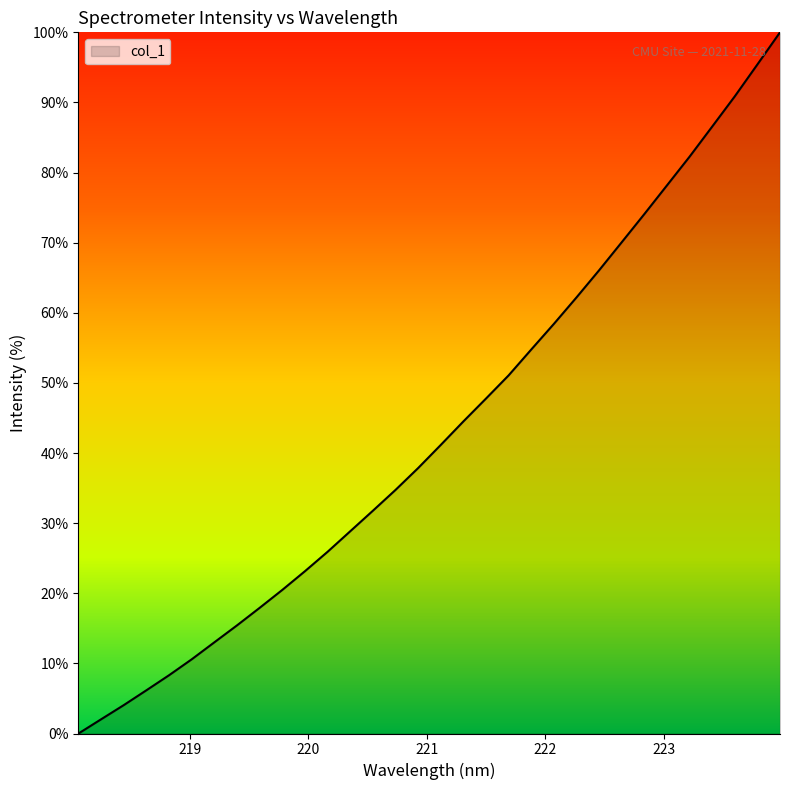

Count the number of categories in the chart.

32